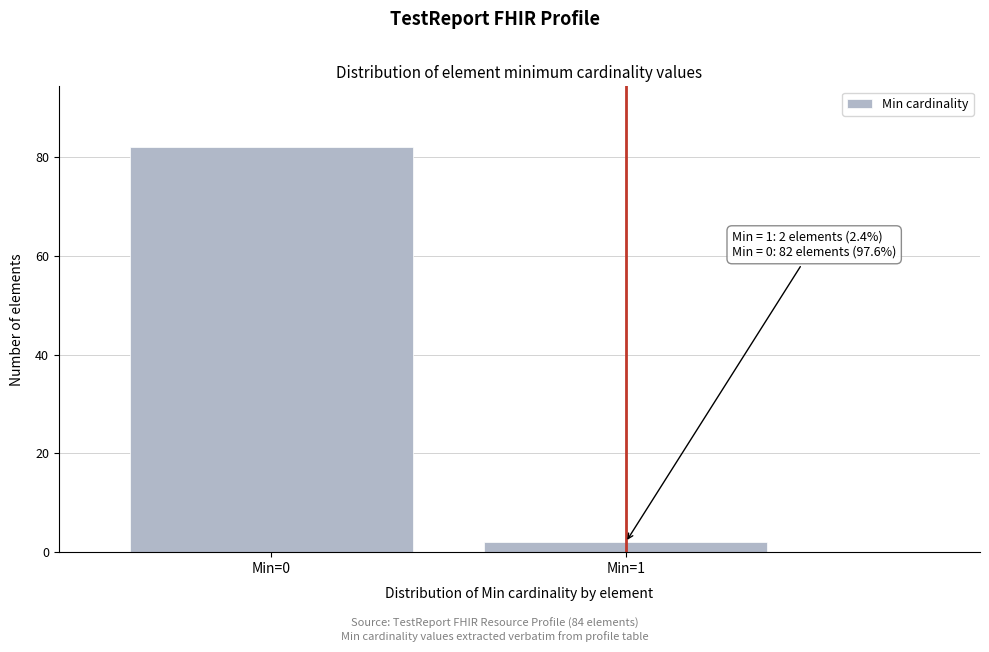

Reading left to right, extract all data points from this chart.

82	2